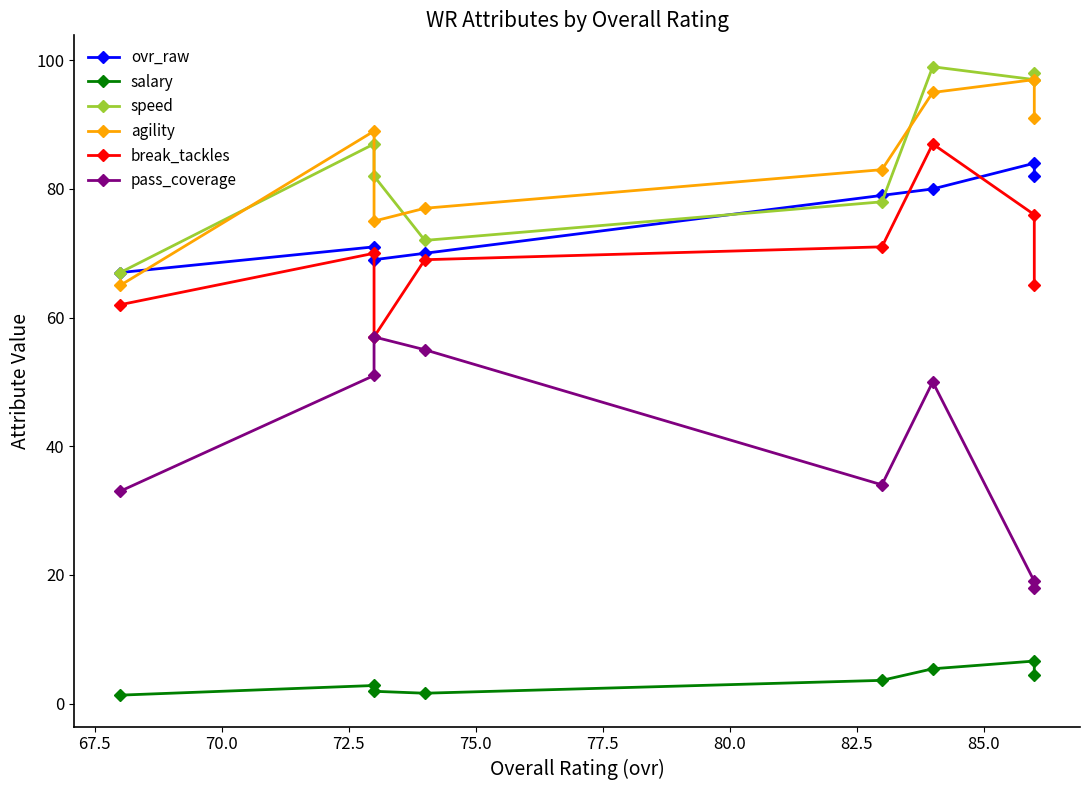

What is the total value across all series at 77.5?

341.9